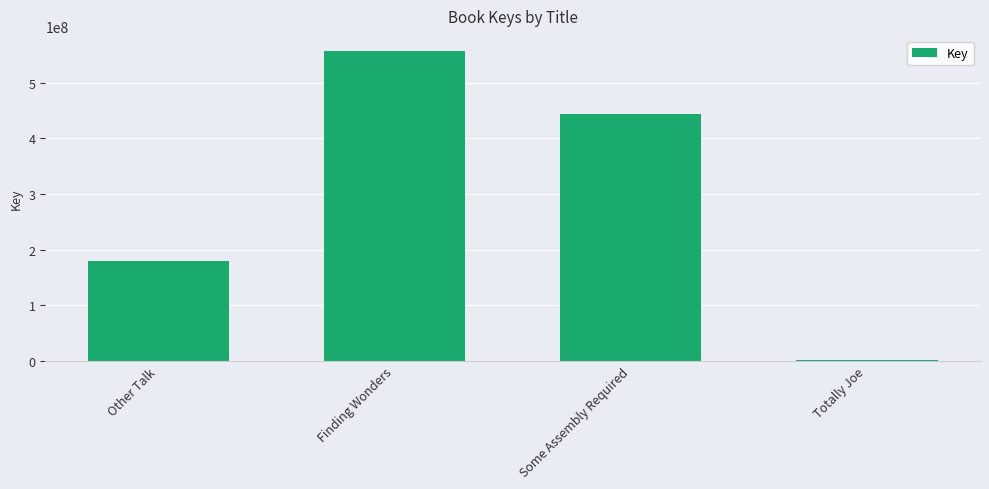

What is the change in value from Other Talk to Finding Wonders?

+377765060